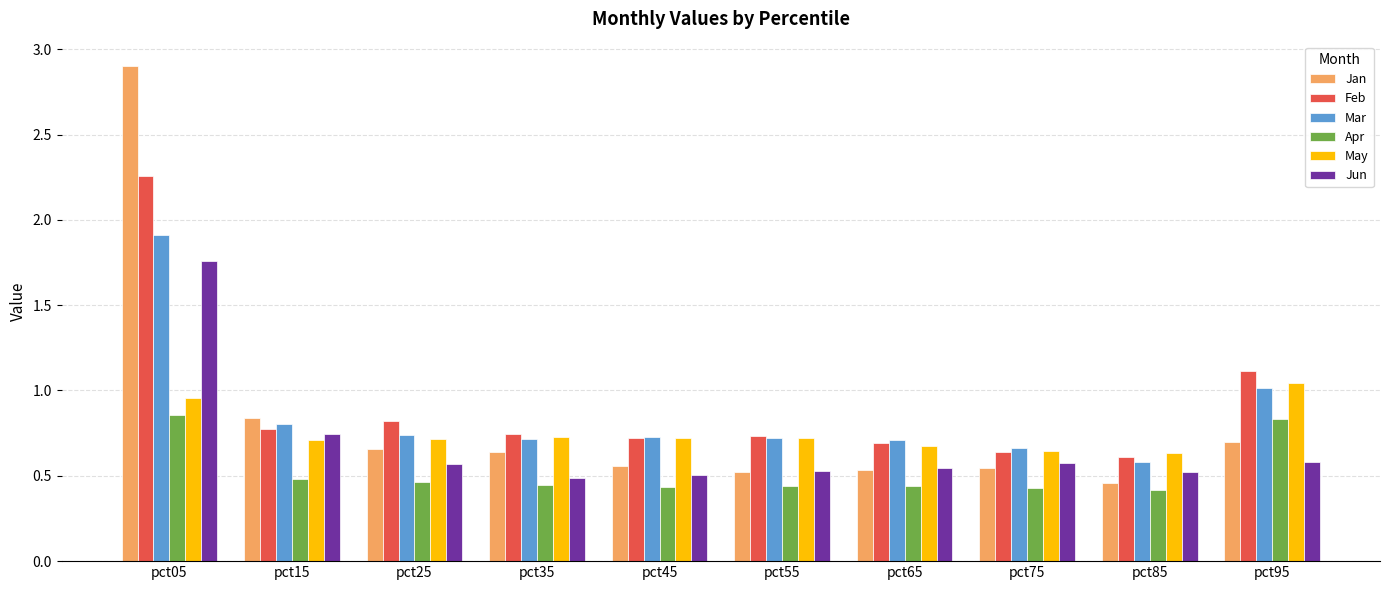

What is the sum of the Jun values at pct55 and pct75?

1.1